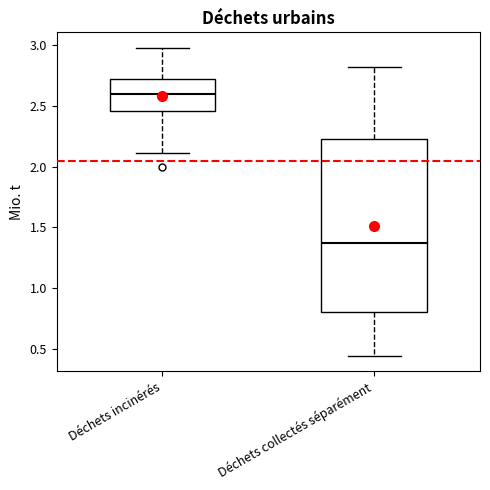

Which box has the highest median line?

Déchets incinérés